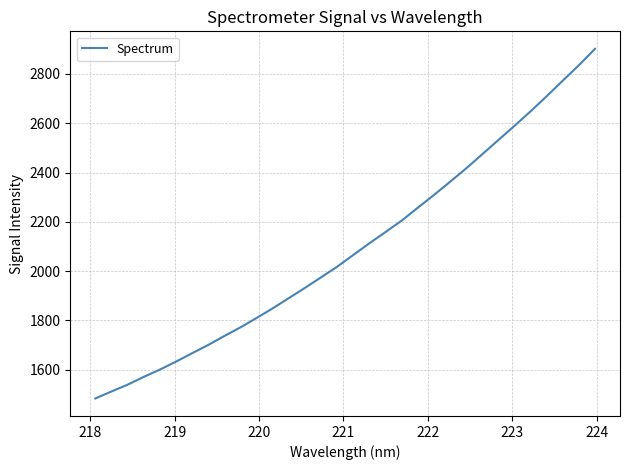

What is the greatest value displayed?

2902.2